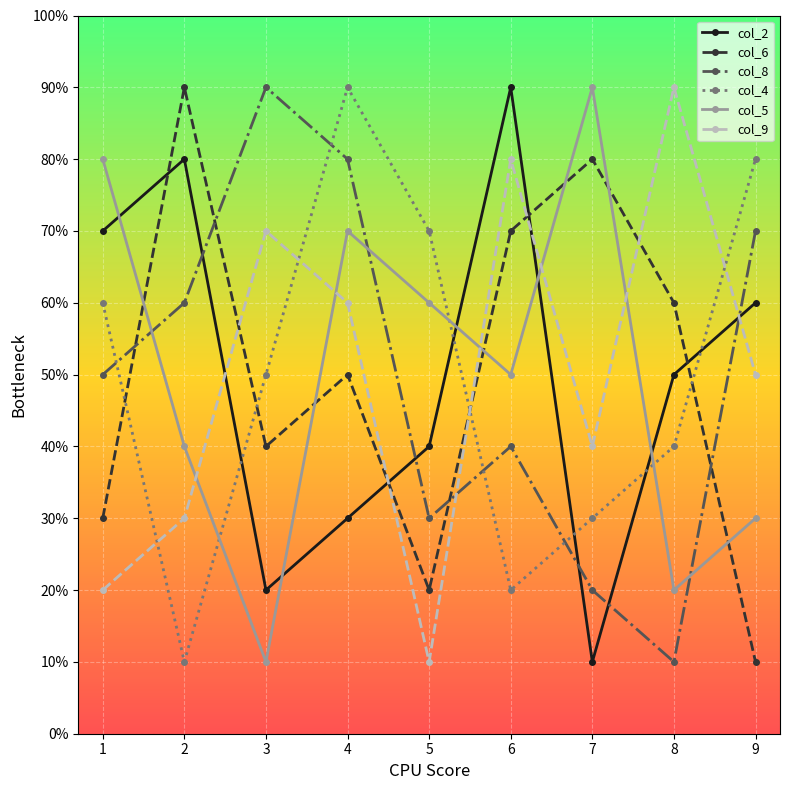

The value of col_6 at 7 is 3. True or false?

False